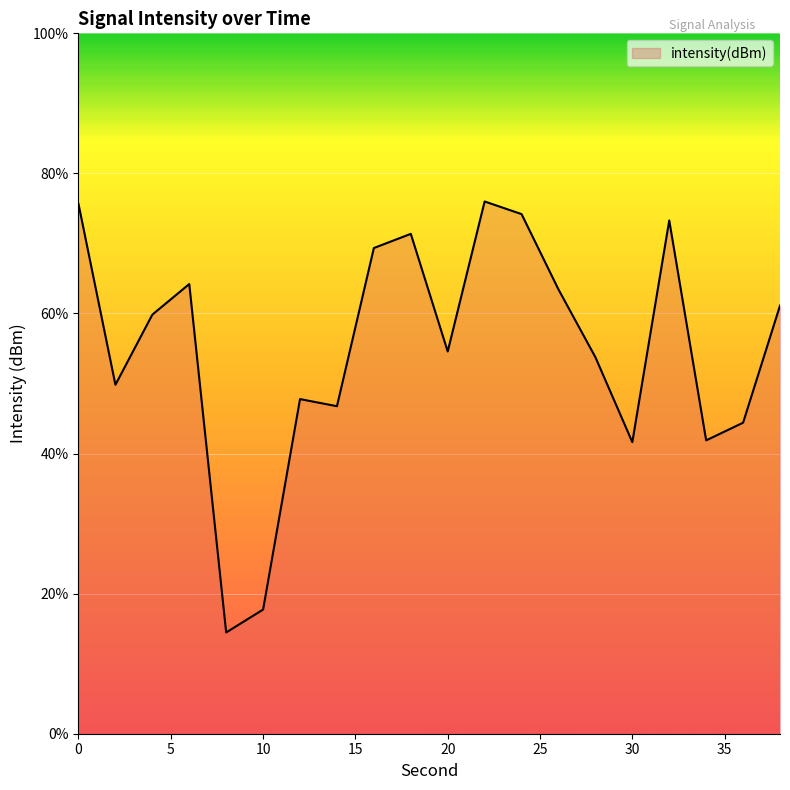

What is the minimum value shown in the chart?

14.5